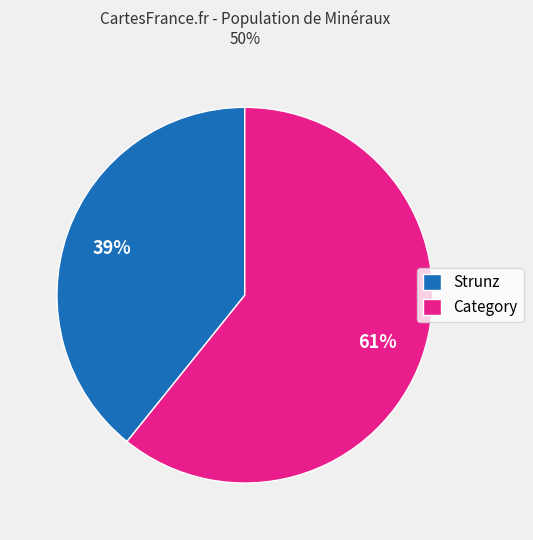

Between Strunz and Category, which is larger?

Category